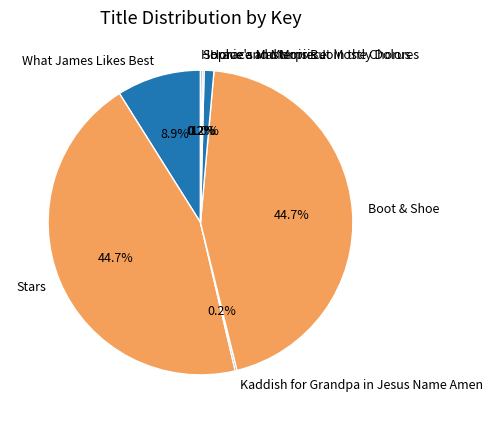

Which has a higher value, Horace and Morris Join the Chorus or Stars?

Stars